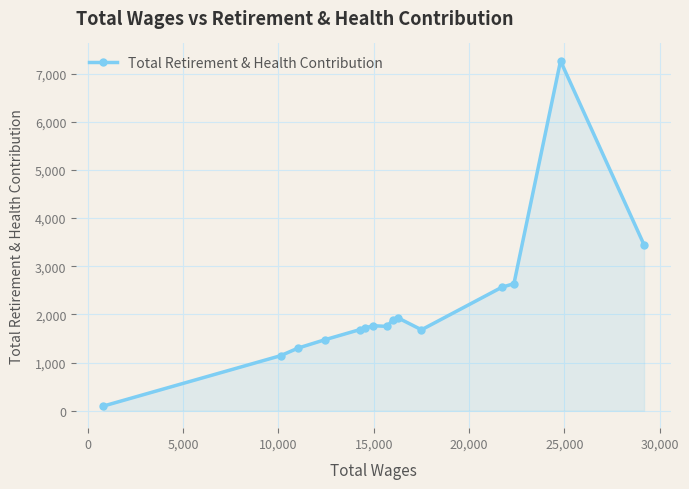

What is the maximum value shown in the chart?

7264